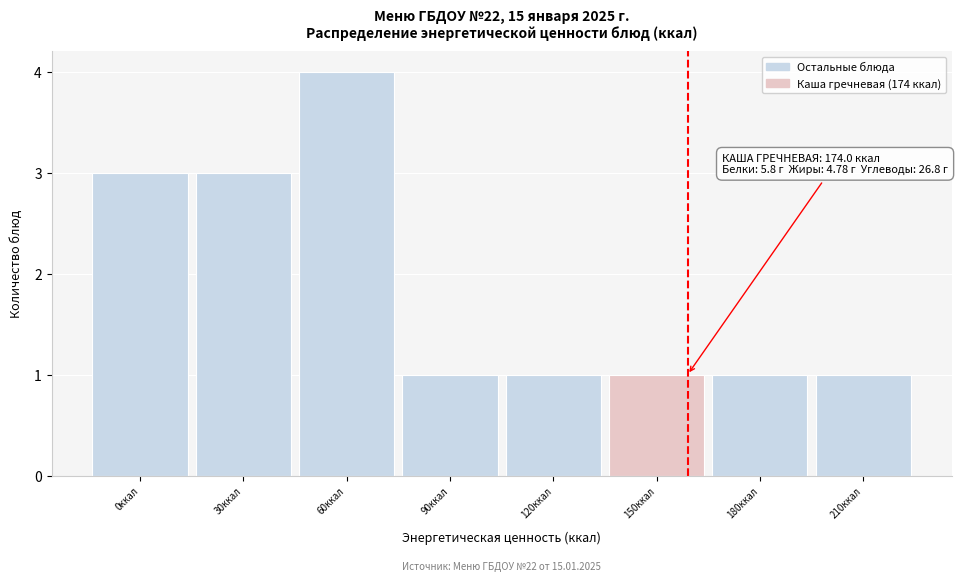

Reading left to right, transcribe all the data shown in this chart.

0ккал=3	30ккал=3	60ккал=4	90ккал=1	120ккал=1	150ккал=1	180ккал=1	210ккал=1